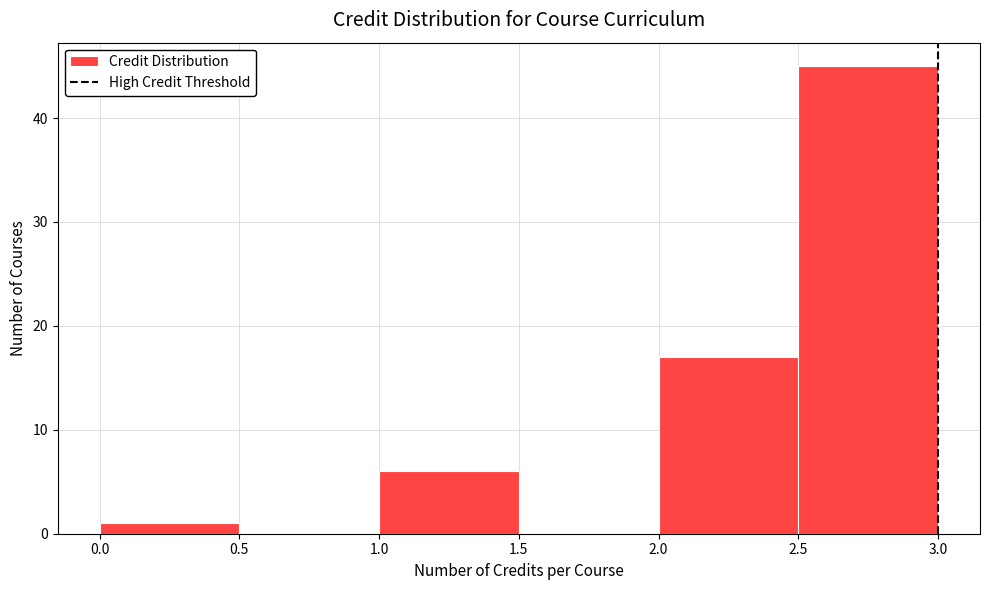

Reading left to right, list every bar in this chart as the range it spans on the x-axis followed by its height. The values are not printed on the chart, so give them approximately, as read against the axis.

0.0 to 0.5: 1
0.5 to 1.0: 0
1.0 to 1.5: 6
1.5 to 2.0: 0
2.0 to 2.5: 17
2.5 to 3.0: 45